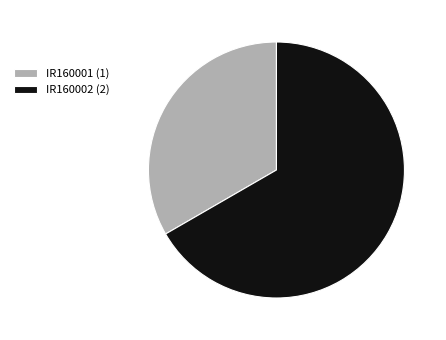

What is the largest slice in the pie chart?

IR160002